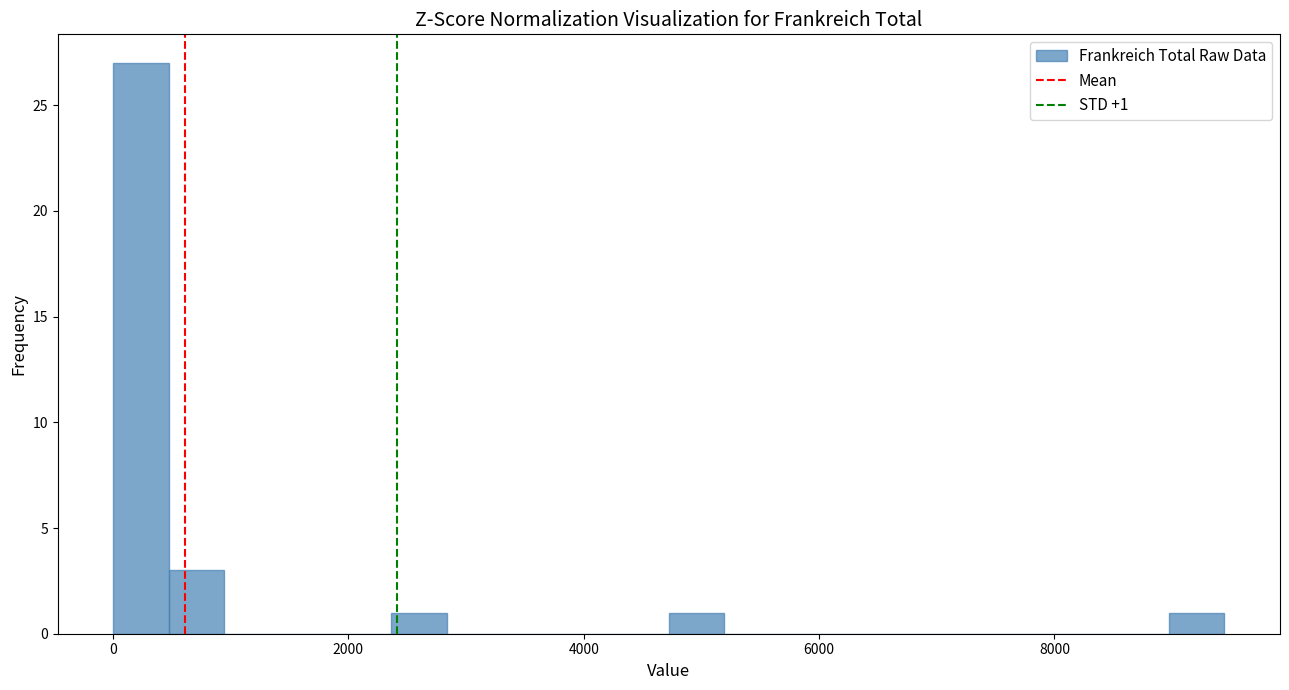

Read against the x-axis, roughly where is the centre of the tallest bar?

200